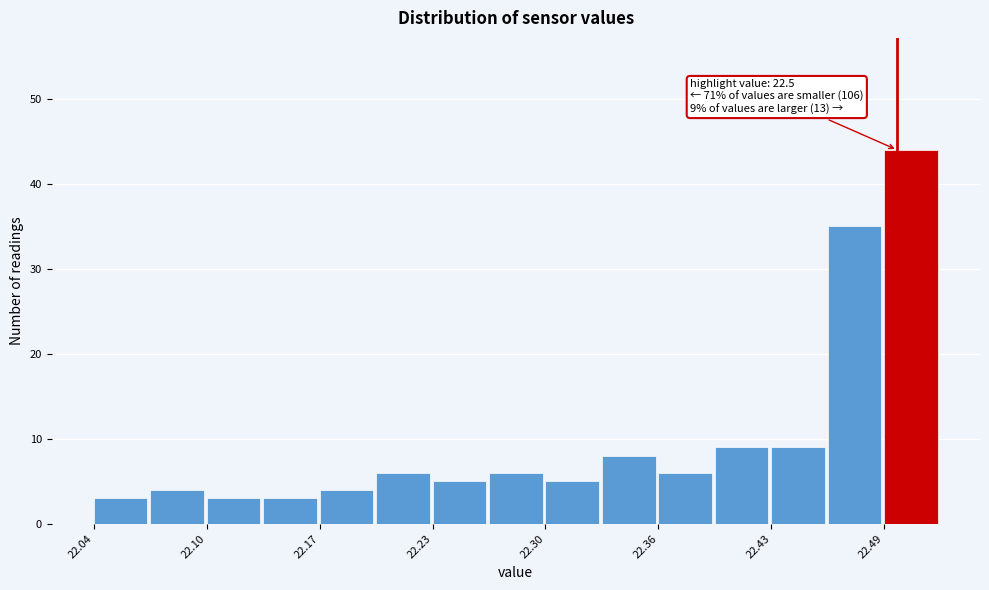

Around what value on the x-axis is the tallest bar? Give the approximate position of its centre, as read against the axis.

22.51